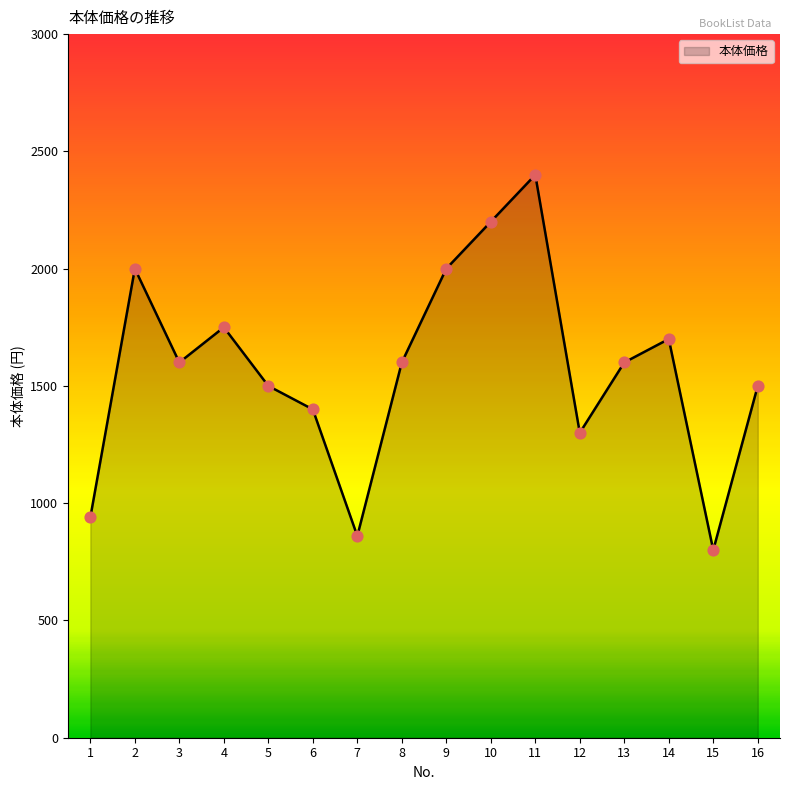

What is the ratio of the value at 7 to the value at 14?

0.5